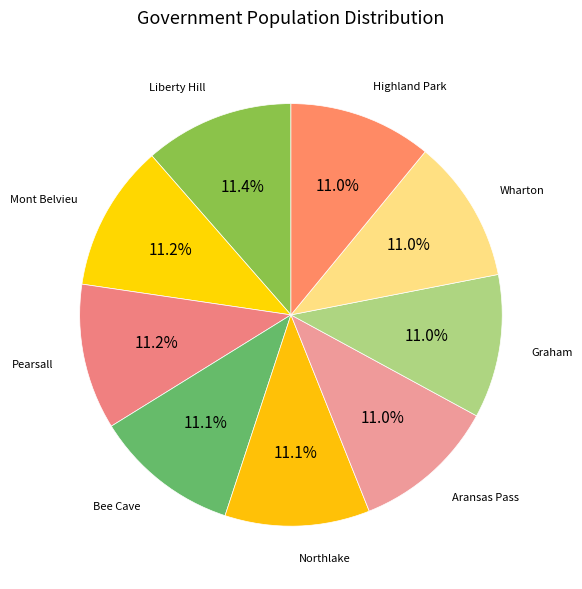

Does any single category account for the majority?

No